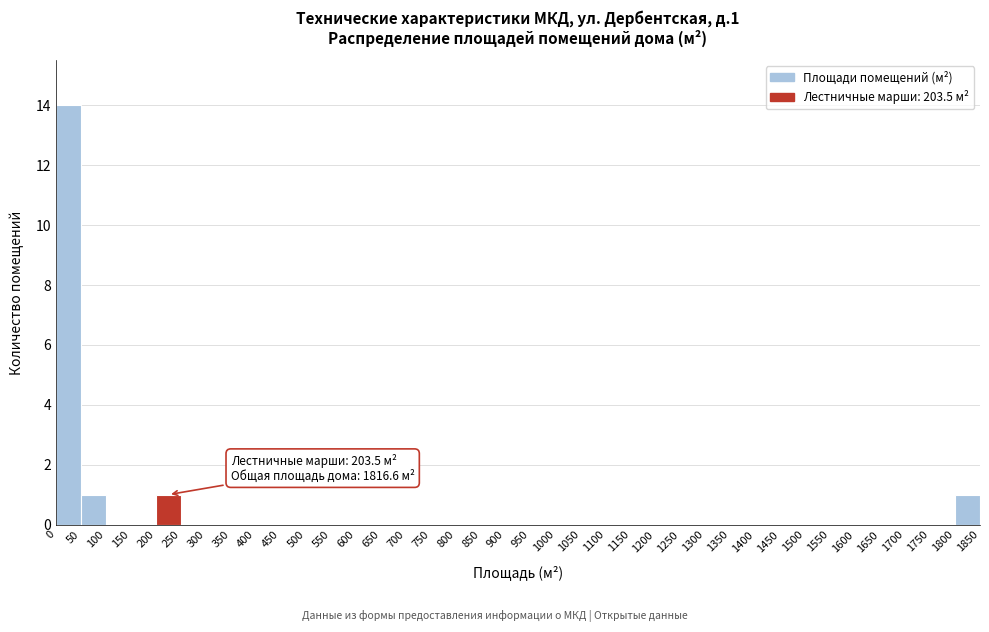

Over which range of the x-axis is the bar tallest?

0 to 50